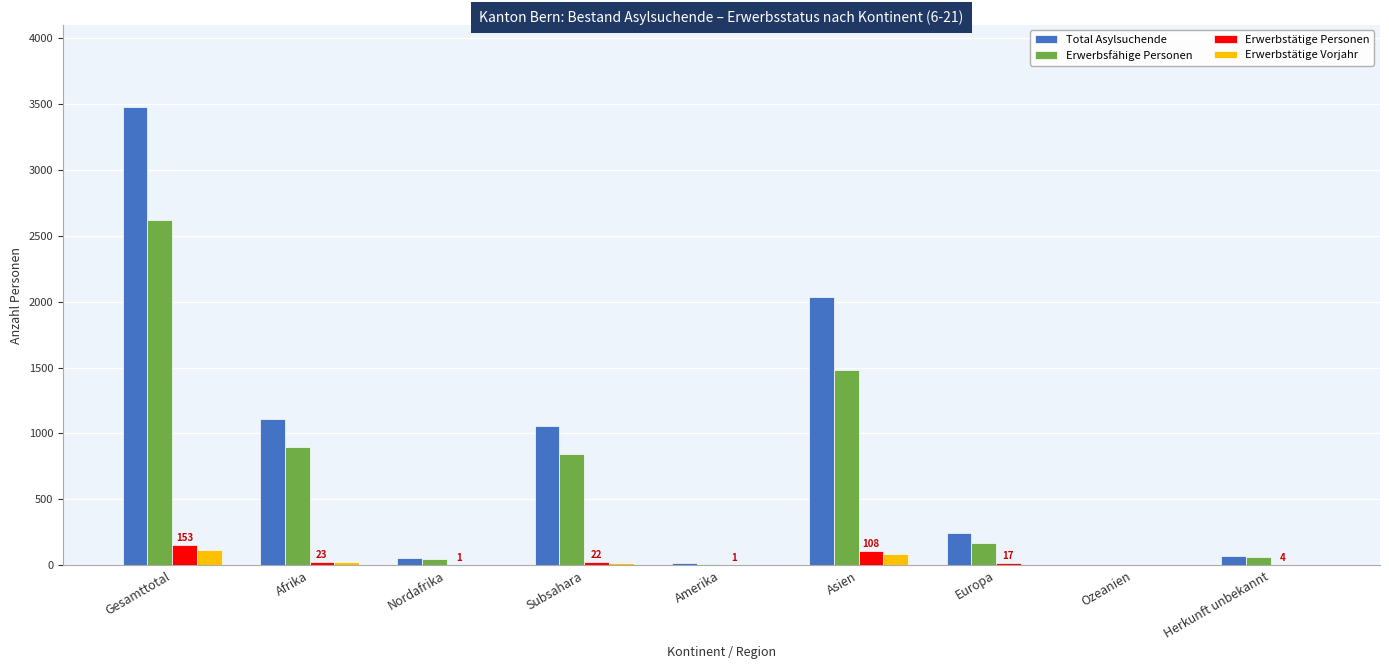

What is the sum of all Total Asylsuchende values?

8059